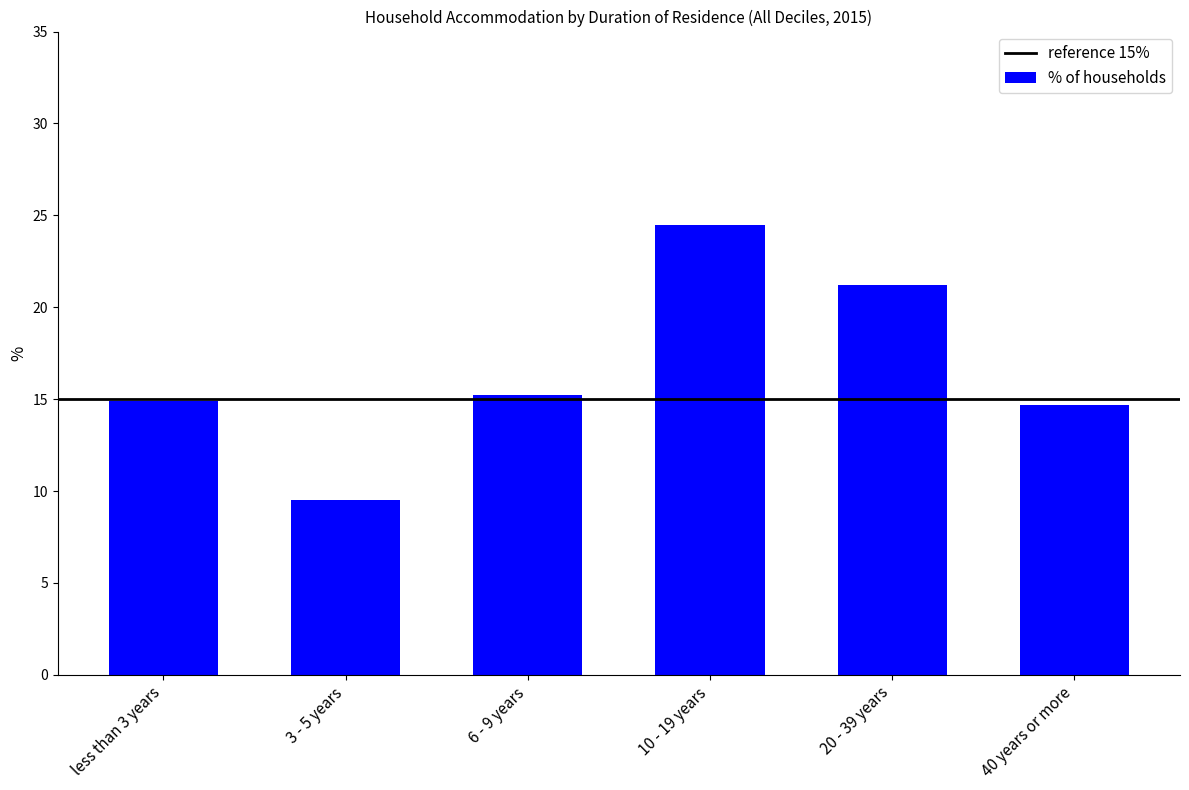

Between 6 - 9 years and less than 3 years, which is larger?

6 - 9 years